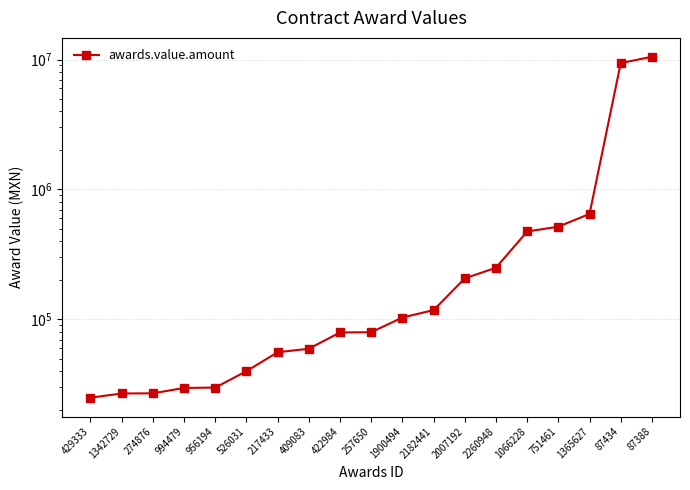

Reading left to right, extract all data points from this chart.

25000.0	26918.0	27000.0	29696.0	29892.0	40000.0	55912.0	59500.0	79380.0	79725.0	103448.3	117950.0	206896.5	250000.0	475000.0	517241.4	648620.7	9390000.0	10500000.0